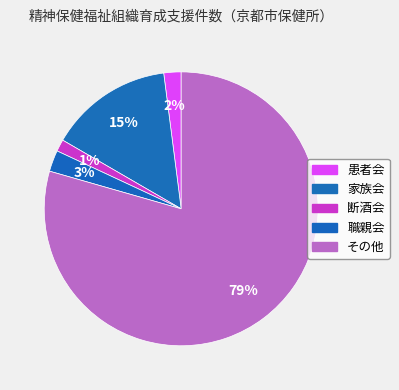

To the nearest percent, what is the combined percentage of 断酒会 and 家族会?

16%